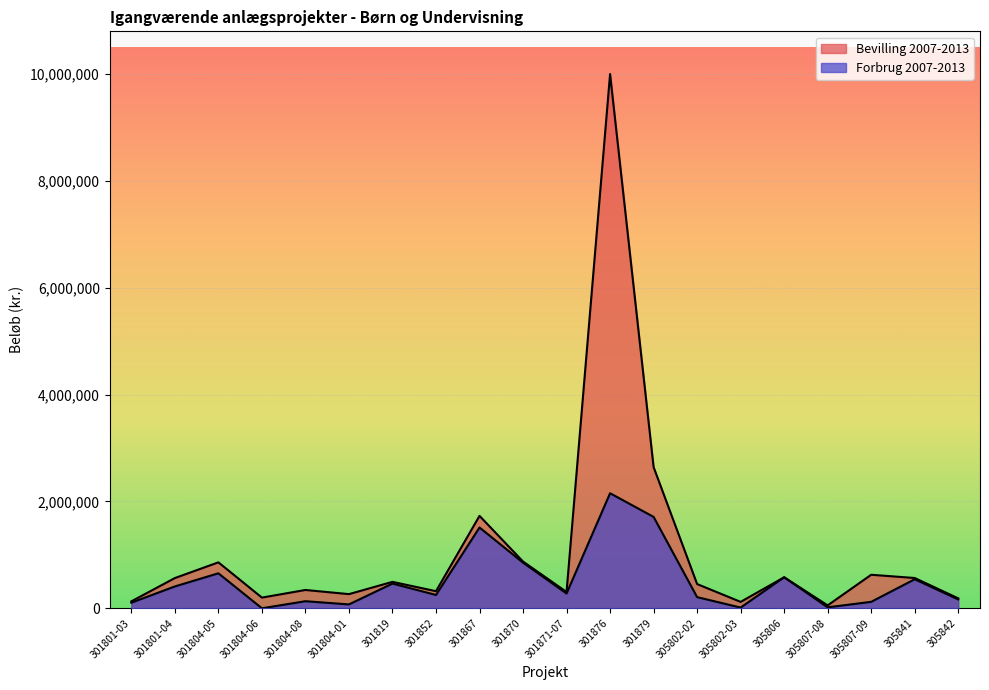

How many lines are shown in the chart?

2